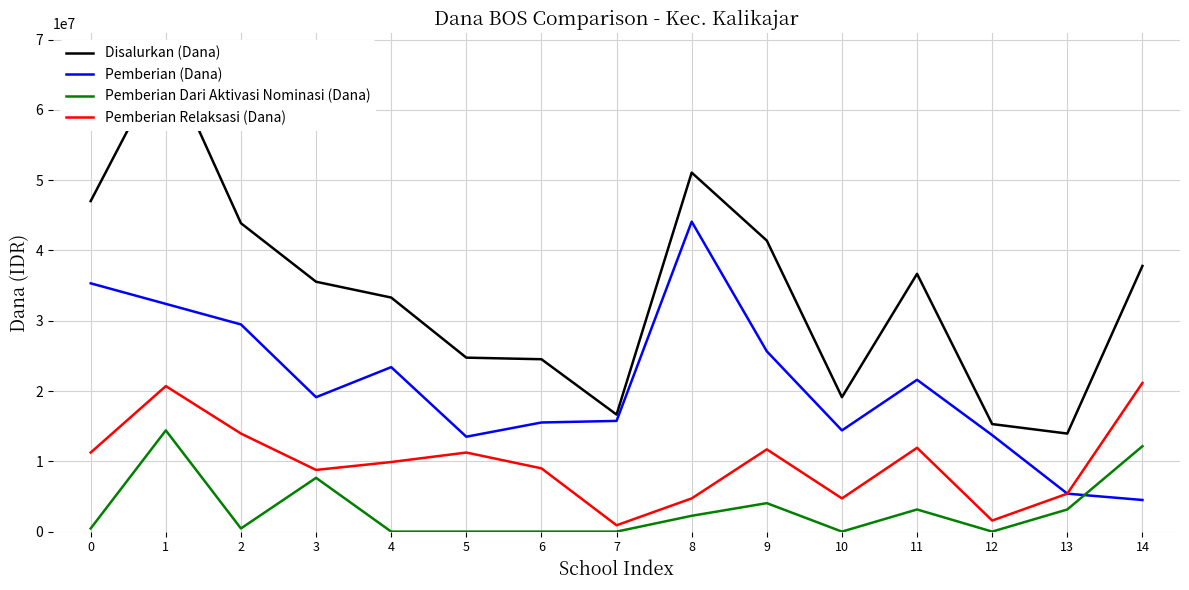

Reading right to left, list all the values displayed in this chart.

Disalurkan (Dana): 14=37800000	13=13950000	12=15300000	11=36675000	10=19125000	9=41400000	8=51075000	7=16650000	6=24525000	5=24750000	4=33300000	3=35550000	2=43875000	1=67500000	0=47025000
Pemberian (Dana): 14=4500000	13=5400000	12=13725000	11=21600000	10=14400000	9=25650000	8=44100000	7=15750000	6=15525000	5=13500000	4=23400000	3=19125000	2=29475000	1=32400000	0=35325000
Pemberian Dari Aktivasi Nominasi (Dana): 14=12150000	13=3150000	12=0	11=3150000	10=0	9=4050000	8=2250000	7=0	6=0	5=0	4=0	3=7650000	2=450000	1=14400000	0=450000
Pemberian Relaksasi (Dana): 14=21150000	13=5400000	12=1575000	11=11925000	10=4725000	9=11700000	8=4725000	7=900000	6=9000000	5=11250000	4=9900000	3=8775000	2=13950000	1=20700000	0=11250000